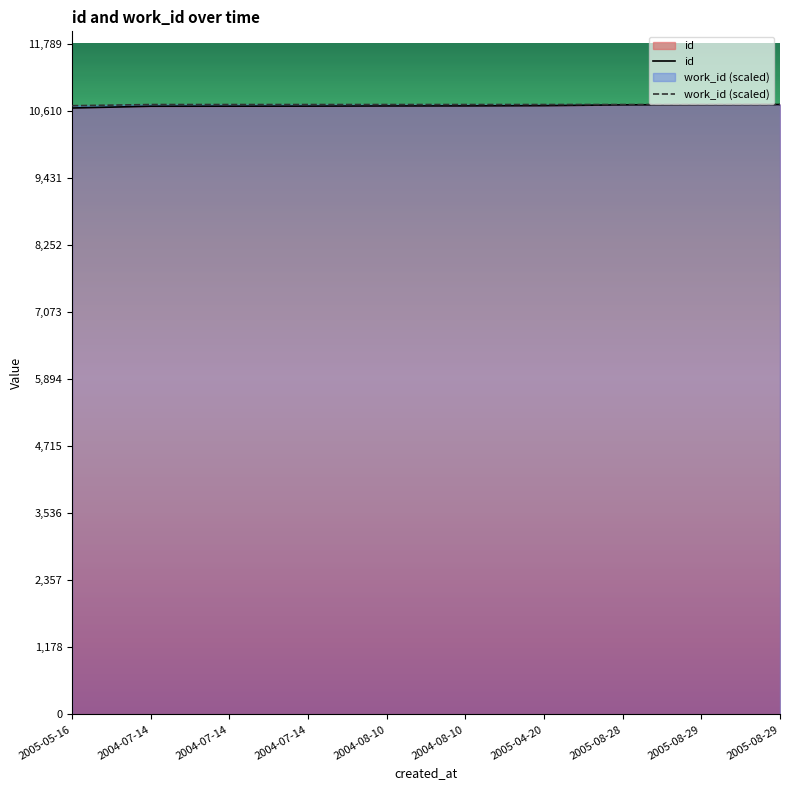

Read the id value at 2004-07-14.

10690.0